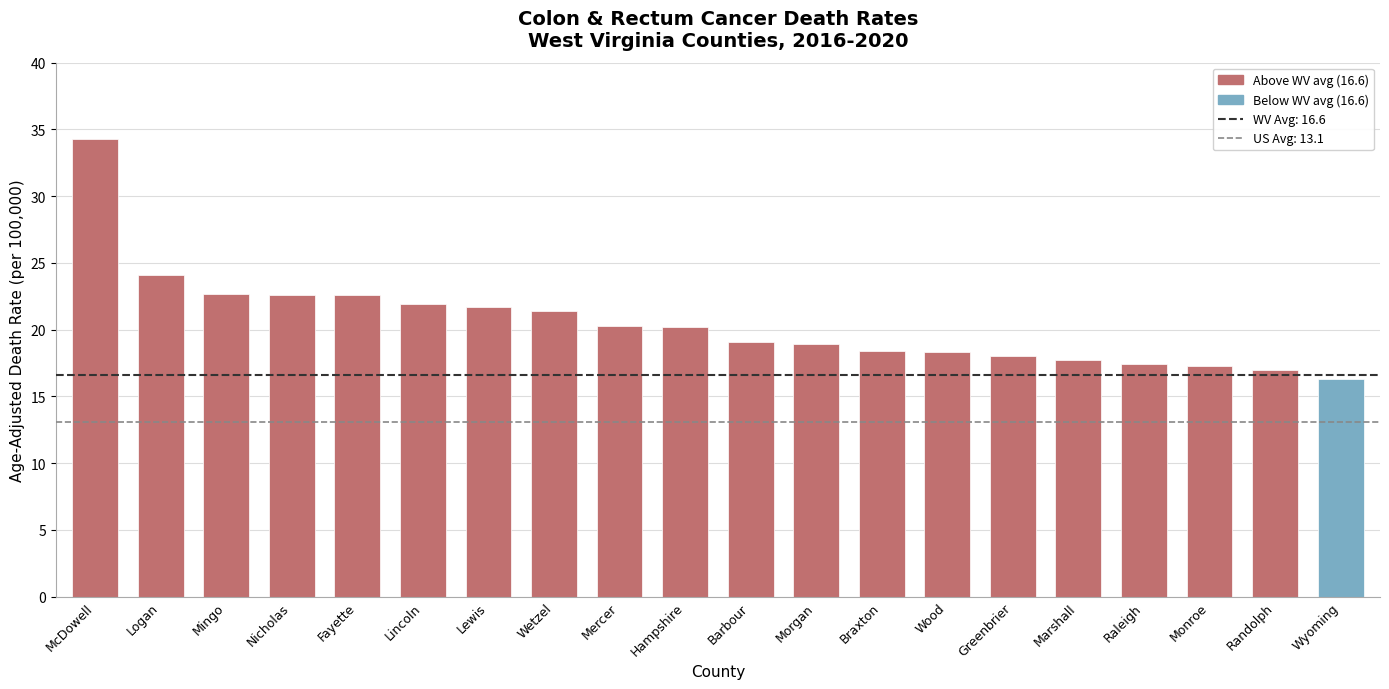

What is the difference between the values at Hampshire and Logan?

3.9